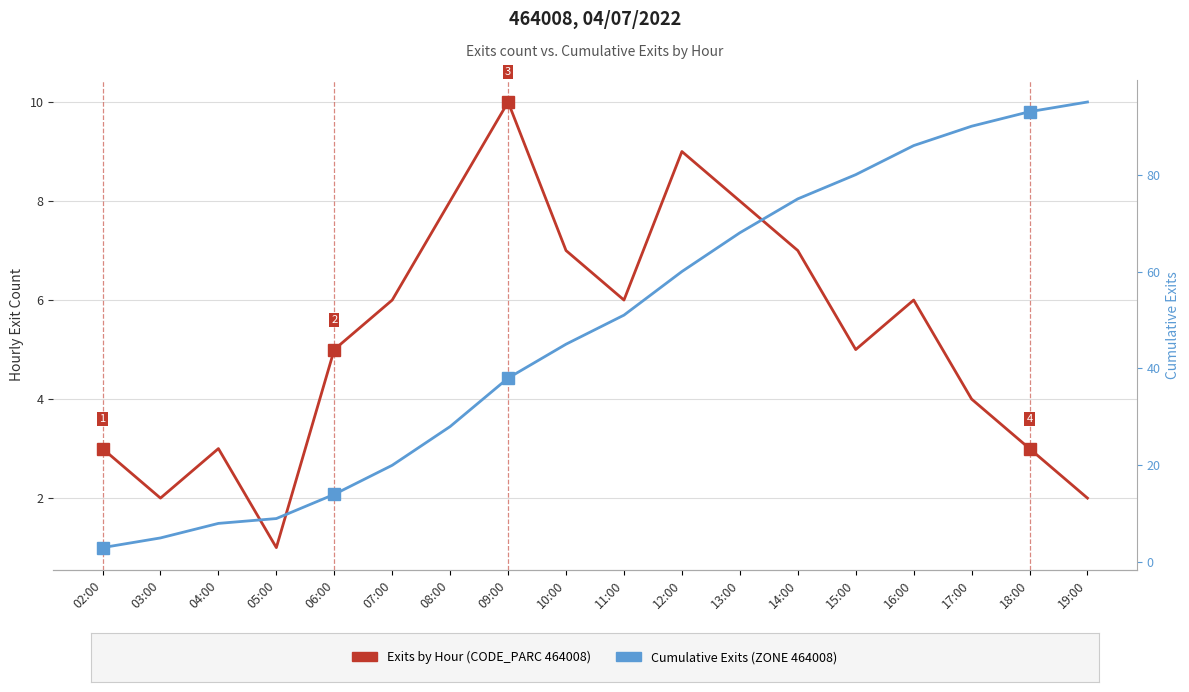

What is the highest value of the Hourly Exit Count series?

10